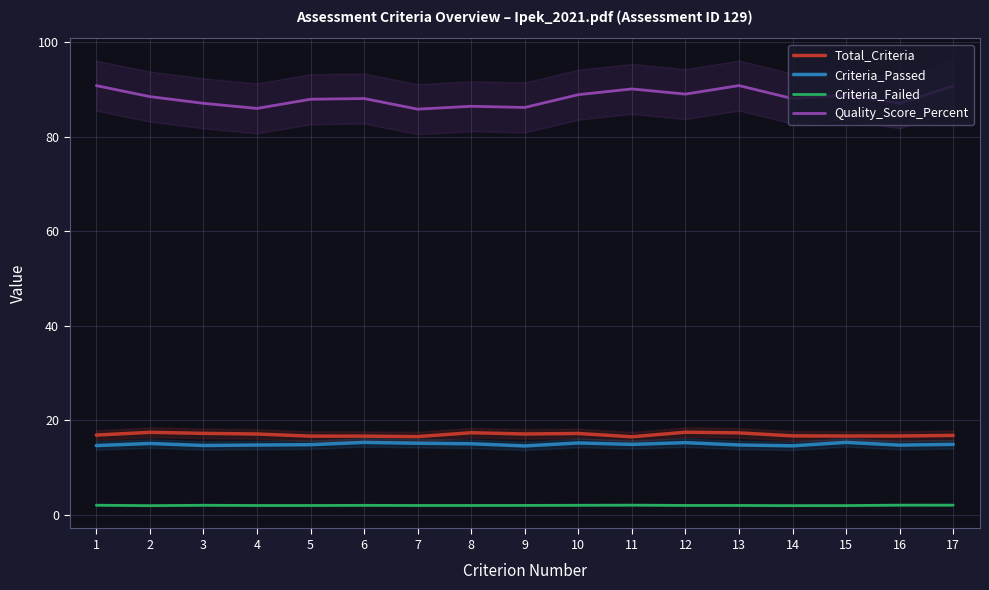

Which series has the largest total across all categories?

Quality_Score_Percent